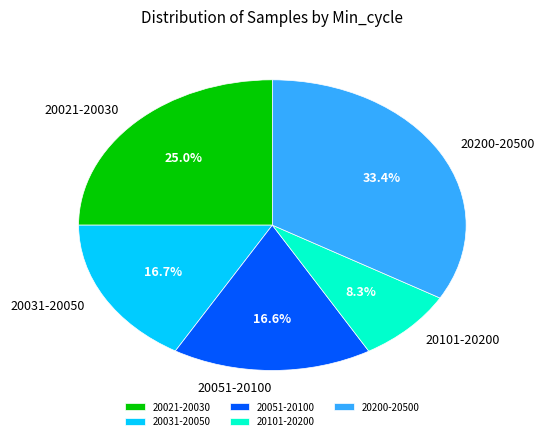

What is the largest slice in the pie chart?

20200-20500